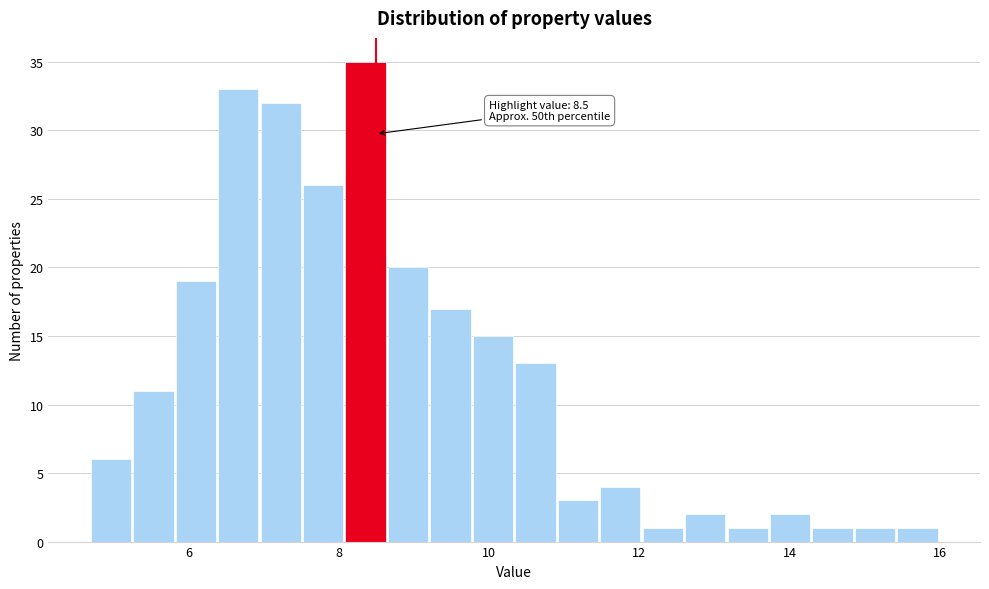

Around what value on the x-axis is the tallest bar? Give the approximate position of its centre, as read against the axis.

8.4